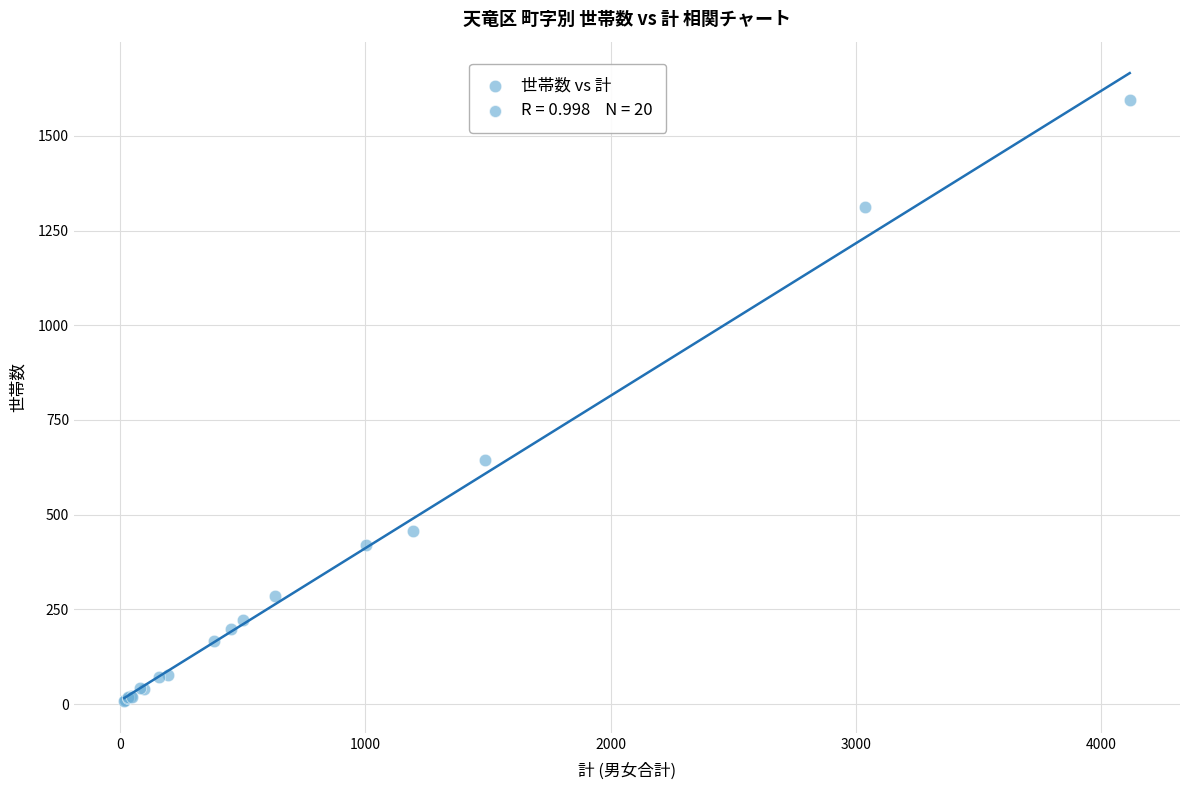

What Y value in the scatter plot is closest to 801?

644